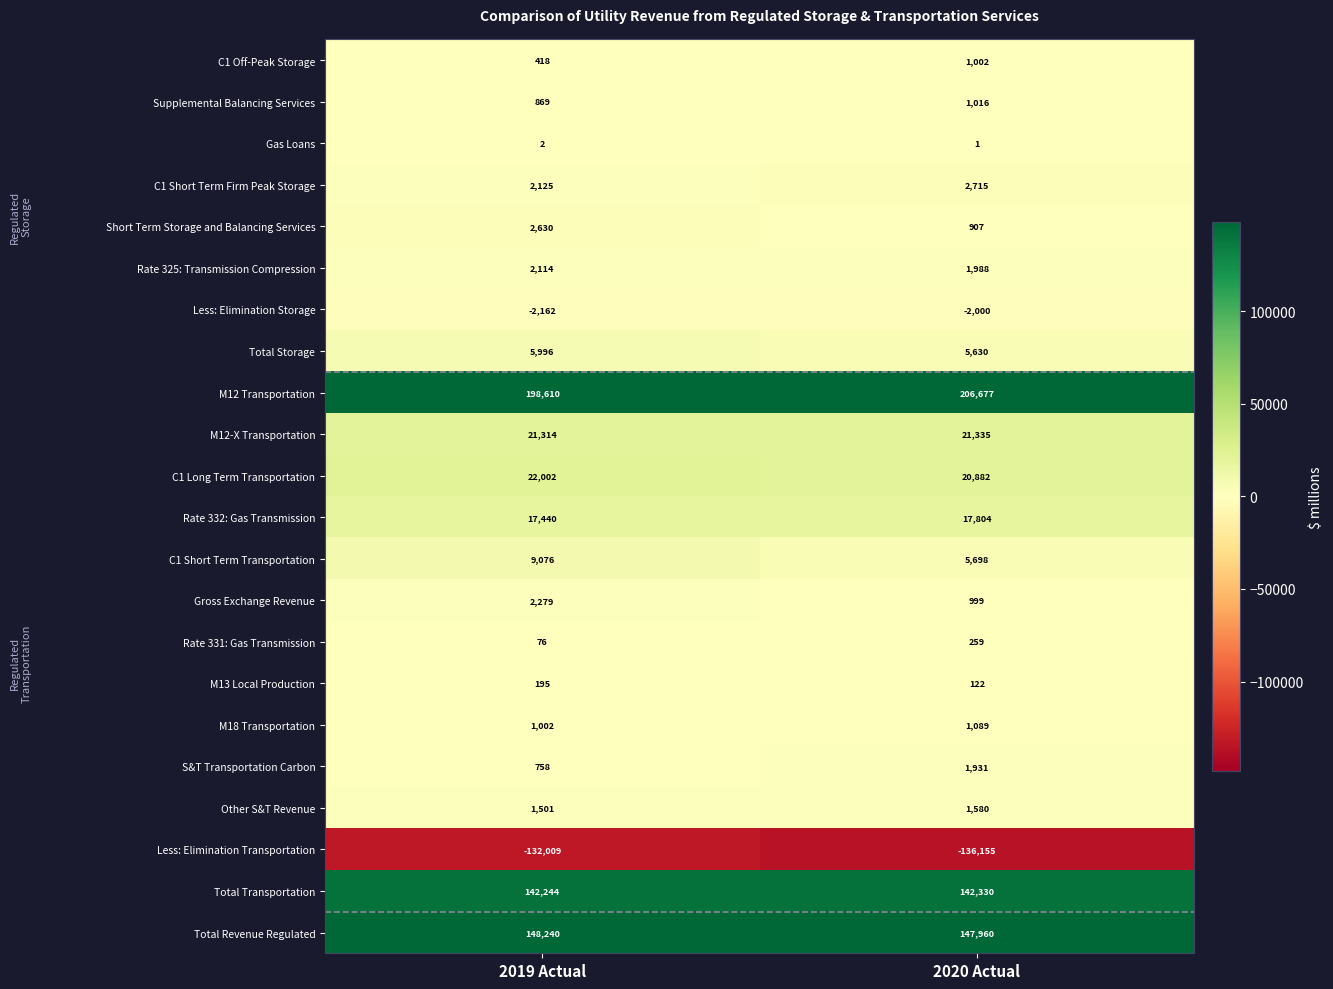

Between 2019 Actual and 2020 Actual, which series saw the biggest shift?

M12 Transportation